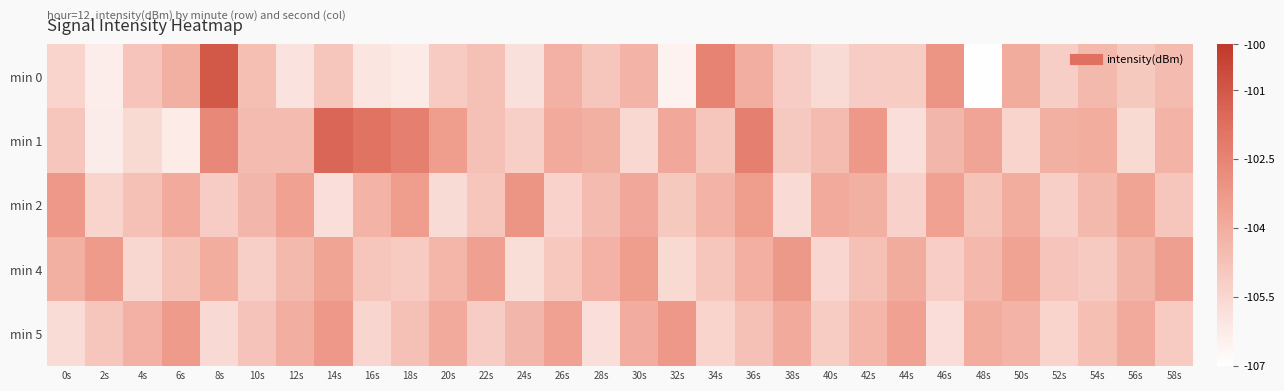

Reading left to right, list all the values displayed in this chart.

min 0: 0s=-105.4	2s=-106.3	4s=-104.8	6s=-104.1	8s=-101.0	10s=-104.6	12s=-105.9	14s=-104.9	16s=-106.1	18s=-106.2	20s=-105.1	22s=-104.7	24s=-105.8	26s=-104.2	28s=-104.8	30s=-104.2	32s=-106.5	34s=-102.5	36s=-104.0	38s=-105.1	40s=-105.7	42s=-105.1	44s=-105.1	46s=-103.1	48s=-107.0	50s=-104.0	52s=-105.2	54s=-104.4	56s=-105.0	58s=-104.5
min 1: 0s=-104.9	2s=-106.3	4s=-105.6	6s=-106.2	8s=-102.6	10s=-104.6	12s=-104.5	14s=-101.5	16s=-101.9	18s=-102.3	20s=-103.5	22s=-104.7	24s=-105.2	26s=-103.9	28s=-104.1	30s=-105.6	32s=-103.8	34s=-104.9	36s=-102.3	38s=-105.0	40s=-104.5	42s=-103.2	44s=-105.8	46s=-104.3	48s=-103.7	50s=-105.4	52s=-104.1	54s=-104.0	56s=-105.6	58s=-104.2
min 2: 0s=-103.2	2s=-105.4	4s=-104.7	6s=-103.9	8s=-105.1	10s=-104.3	12s=-103.6	14s=-105.8	16s=-104.2	18s=-103.5	20s=-105.7	22s=-104.9	24s=-103.1	26s=-105.3	28s=-104.6	30s=-103.8	32s=-105.0	34s=-104.2	36s=-103.4	38s=-105.7	40s=-103.9	42s=-104.1	44s=-105.3	46s=-103.5	48s=-104.8	50s=-104.0	52s=-105.2	54s=-104.4	56s=-103.6	58s=-104.9
min 4: 0s=-104.1	2s=-103.3	4s=-105.5	6s=-104.8	8s=-104.0	10s=-105.2	12s=-104.4	14s=-103.6	16s=-104.9	18s=-105.1	20s=-104.3	22s=-103.5	24s=-105.7	26s=-105.0	28s=-104.2	30s=-103.4	32s=-105.6	34s=-104.8	36s=-104.1	38s=-103.3	40s=-105.5	42s=-104.7	44s=-103.9	46s=-105.2	48s=-104.4	50s=-103.6	52s=-104.8	54s=-105.0	56s=-104.3	58s=-103.5
min 5: 0s=-105.7	2s=-104.9	4s=-104.1	6s=-103.4	8s=-105.6	10s=-104.8	12s=-104.0	14s=-103.2	16s=-105.5	18s=-104.7	20s=-103.9	22s=-105.1	24s=-104.3	26s=-103.6	28s=-105.8	30s=-104.0	32s=-103.2	34s=-105.4	36s=-104.7	38s=-103.9	40s=-105.1	42s=-104.3	44s=-103.5	46s=-105.8	48s=-104.0	50s=-104.2	52s=-105.4	54s=-104.6	56s=-103.9	58s=-105.1